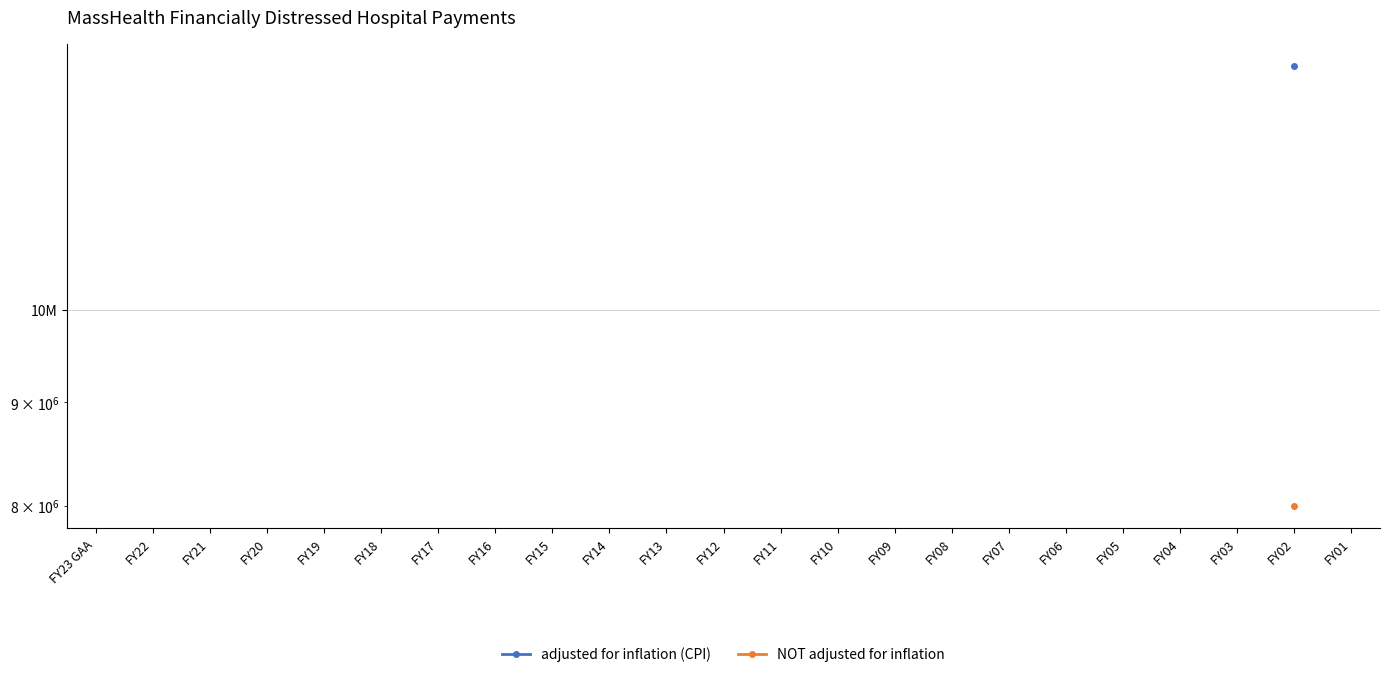

True or false: NOT adjusted for inflation and adjusted for inflation (CPI) cross at least once.

False